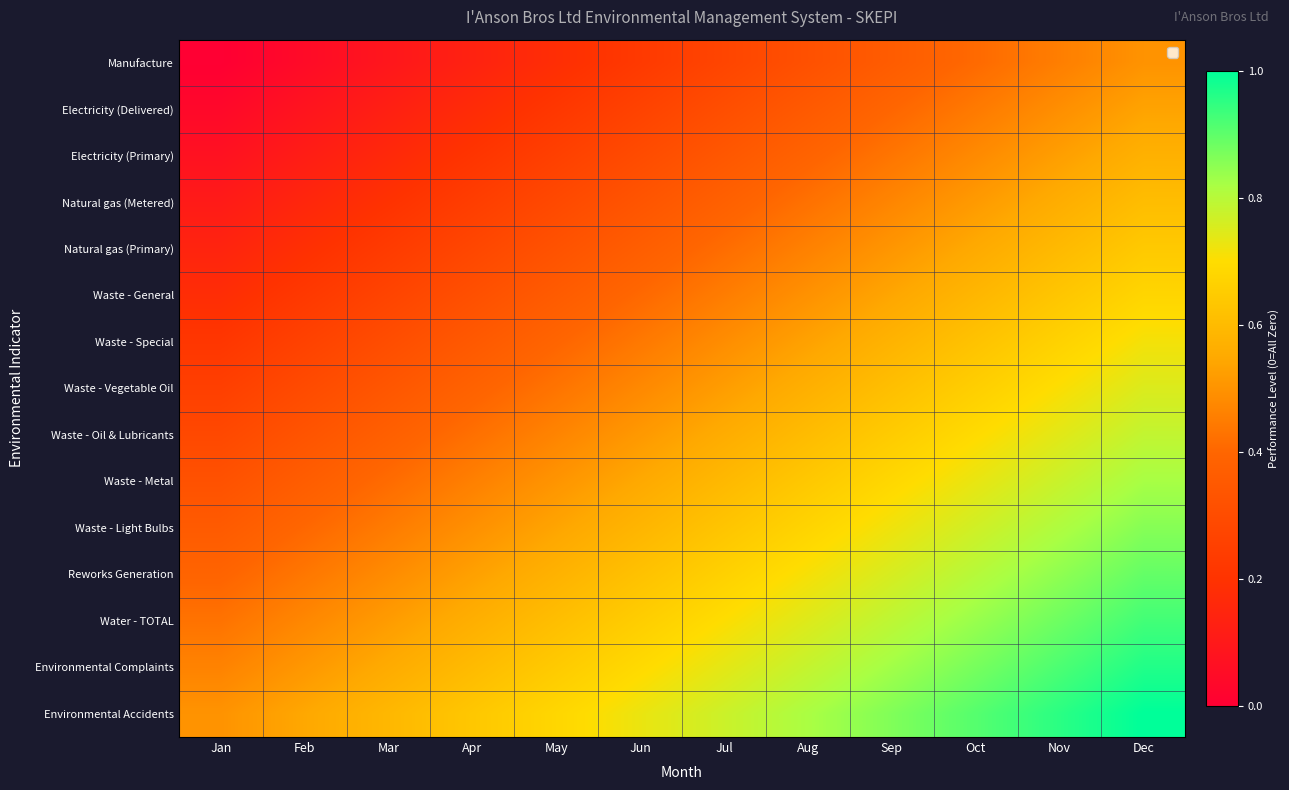

How many series are shown in this chart?

15